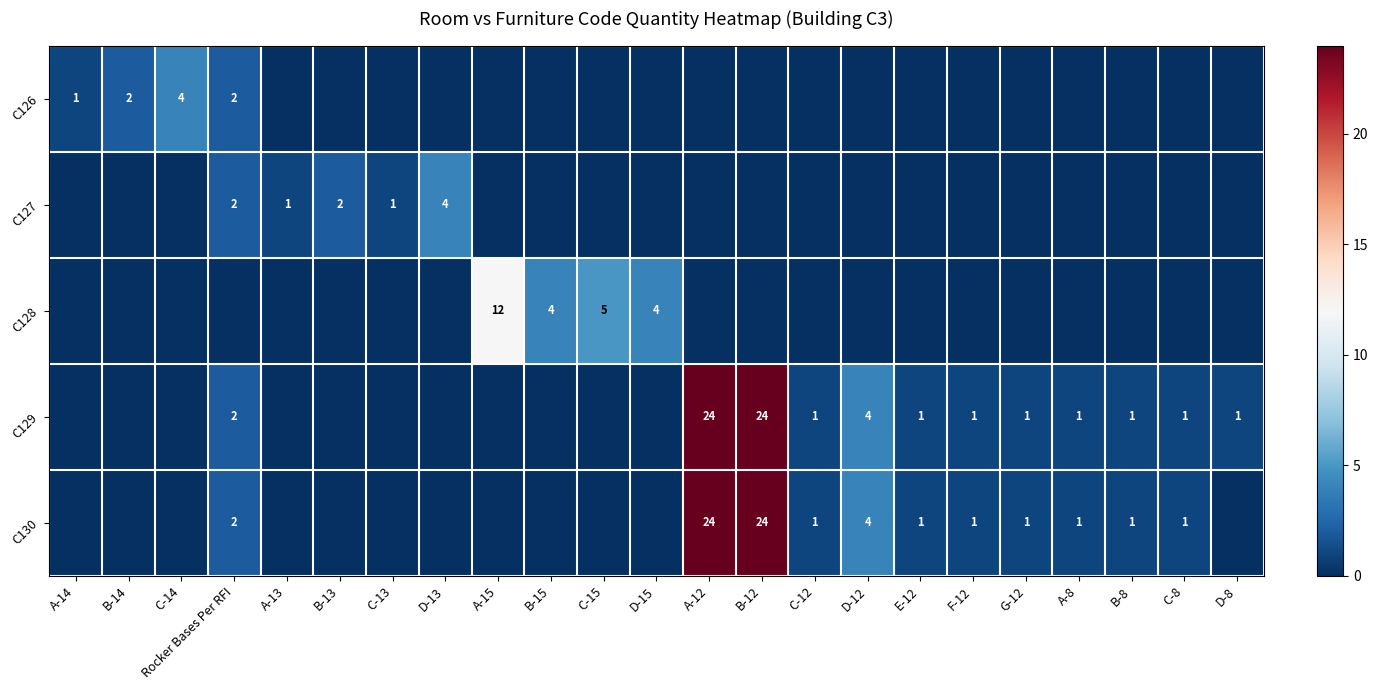

True or false: C126 has a value of 1 at Rocker Bases Per RFI.

False